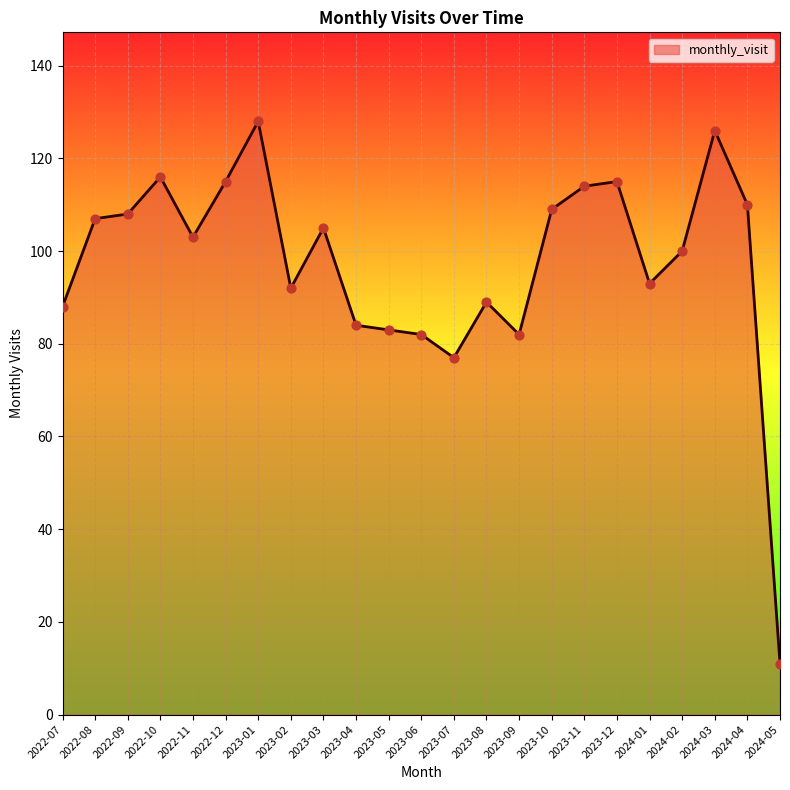

What is the change in value from 2023-07 to 2024-03?

+49